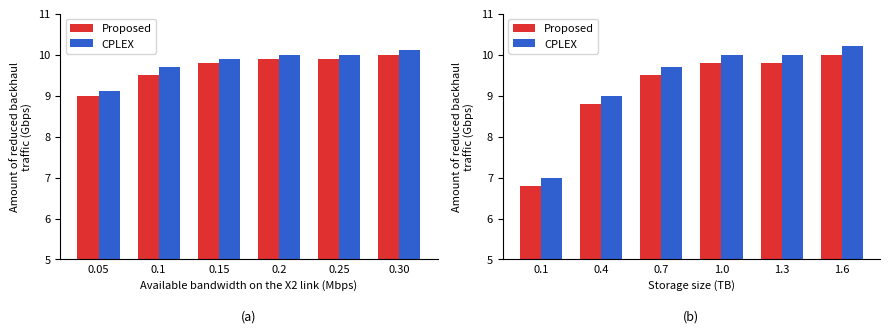

What is the smallest value displayed?

6.8